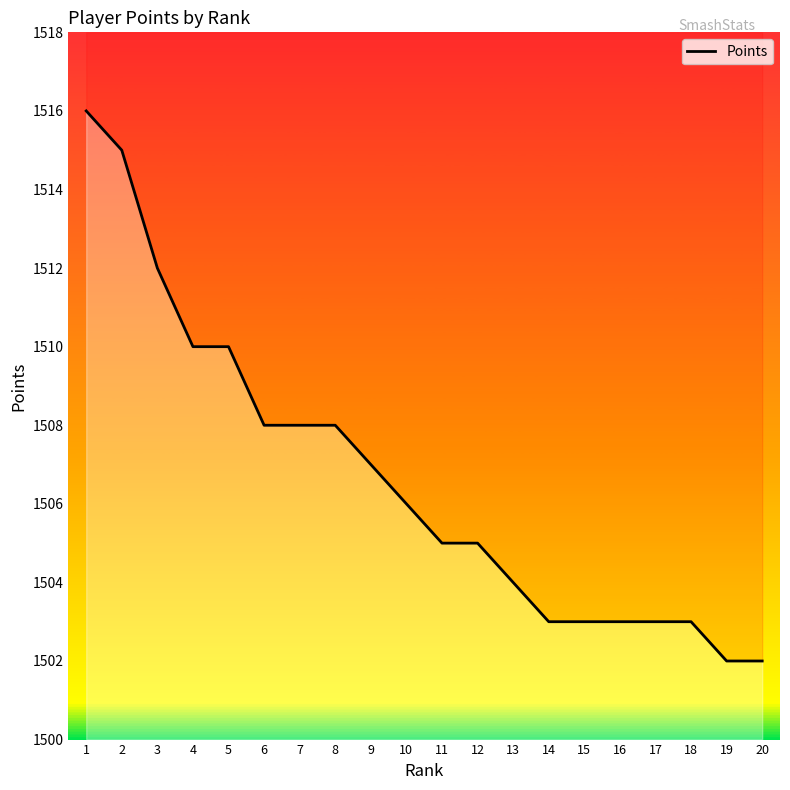

What is the change in value from 13 to 18?

-1